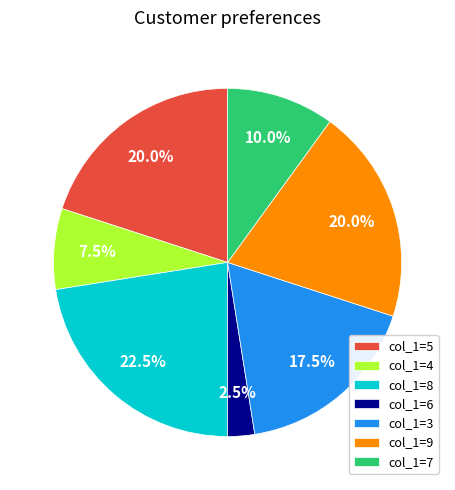

Does col_1=6 represent more than half of the total?

No